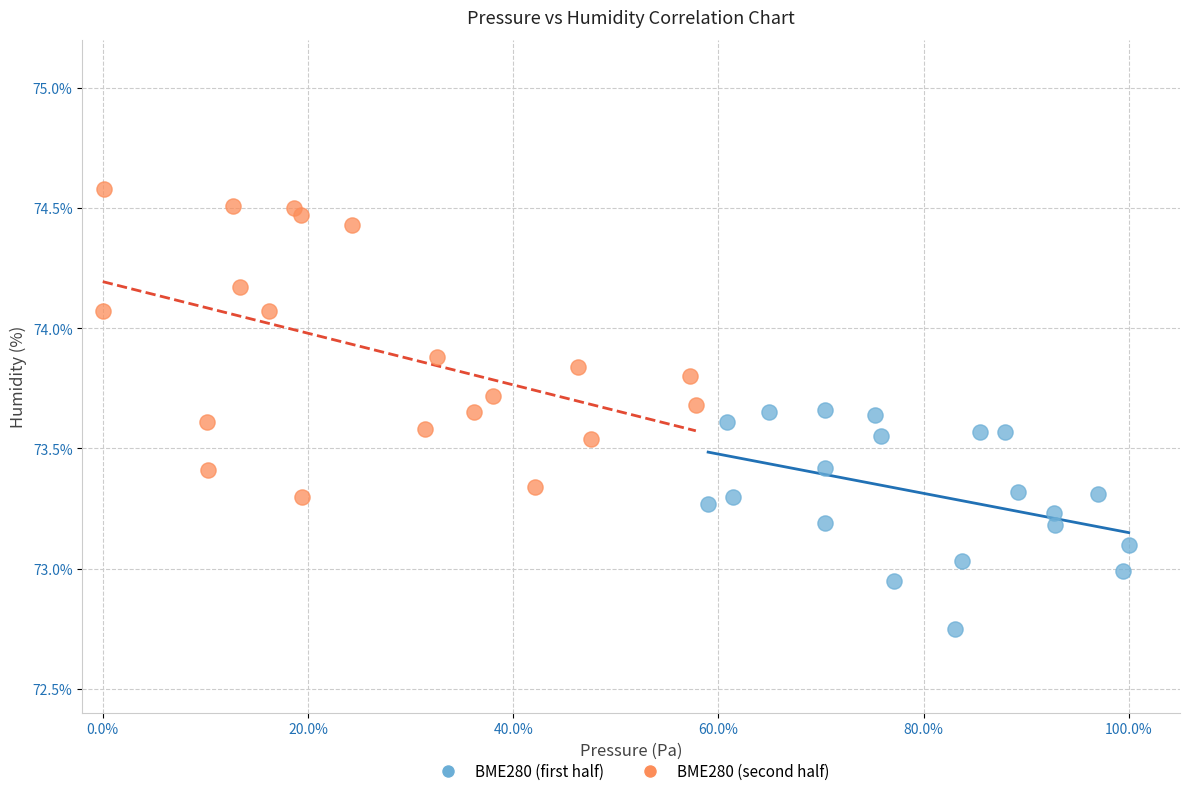

Which series has the widest spread of Y values?

BME280 (second half)